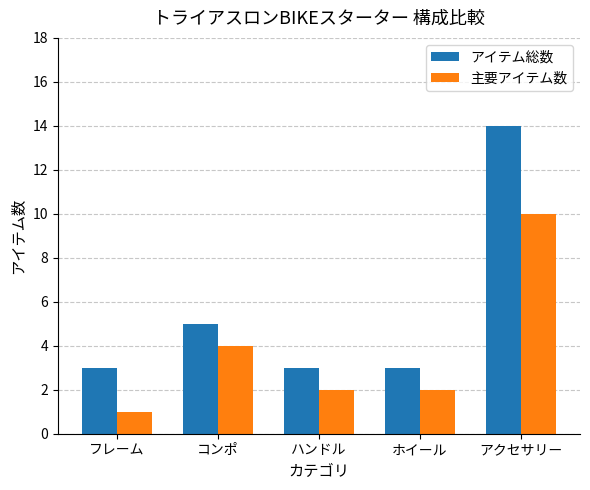

How many bars are there in total?

10